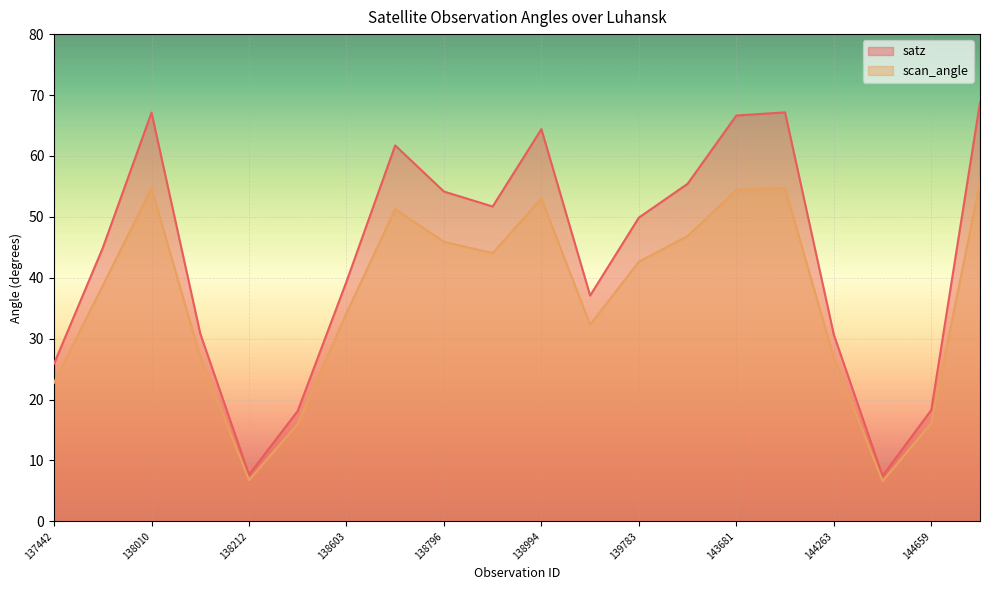

Reading left to right, what are all the values shown in this chart?

satz: 137442=25.9	137631=44.9	138010=67.1	138022=30.8	138212=7.7	138408=18.1	138603=39.4	138615=61.7	138796=54.1	138809=51.7	138994=64.4	139009=37.1	139783=49.9	139797=55.4	143681=66.6	144246=67.2	144263=30.7	144455=7.5	144659=18.3	144673=68.8
scan_angle: 137442=22.8	137631=38.7	138010=54.7	138022=27.0	138212=6.8	138408=16.0	138603=34.2	138615=51.3	138796=45.9	138809=44.0	138994=53.0	139009=32.3	139783=42.6	139797=46.8	143681=54.4	144246=54.7	144263=26.9	144455=6.6	144659=16.1	144673=55.7